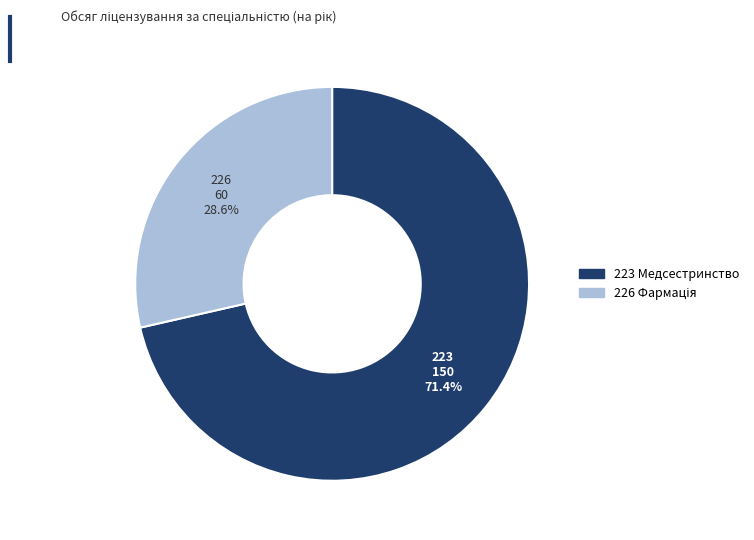

Is there any slice that represents more than half of the pie?

Yes